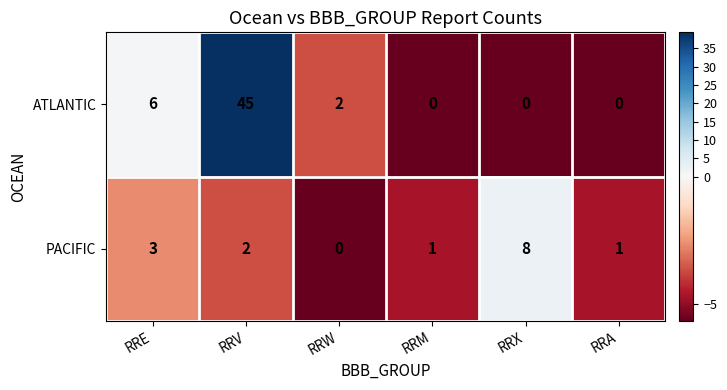

At which category does the chart reach its peak across all series?

RRV